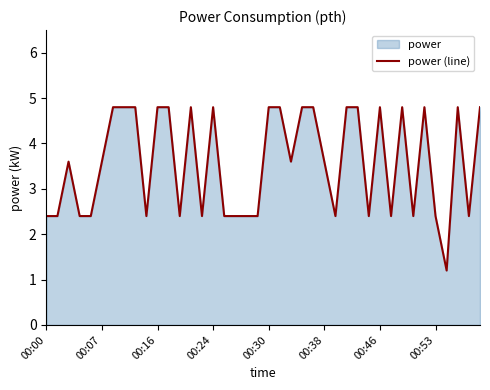

Reading left to right, what are all the values shown in this chart?

2.4	2.4	3.6	2.4	2.4	3.6	4.8	4.8	4.8	2.4	4.8	4.8	2.4	4.8	2.4	4.8	2.4	2.4	2.4	2.4	4.8	4.8	3.6	4.8	4.8	3.6	2.4	4.8	4.8	2.4	4.8	2.4	4.8	2.4	4.8	2.4	1.2	4.8	2.4	4.8